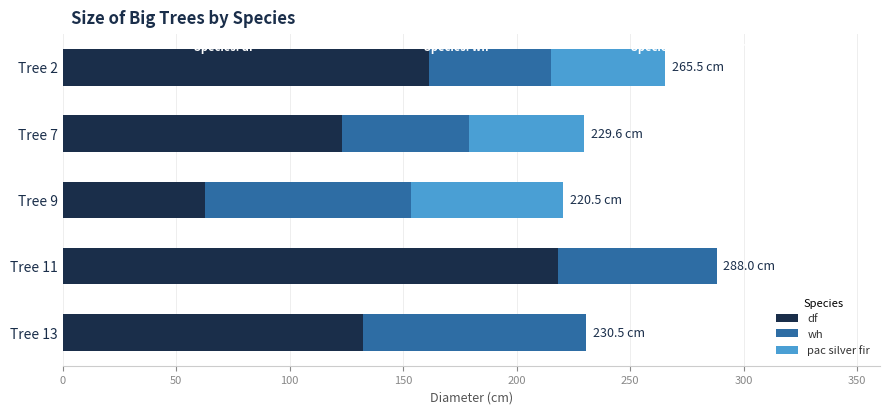

Which category has the highest value in the df series?

Tree 11